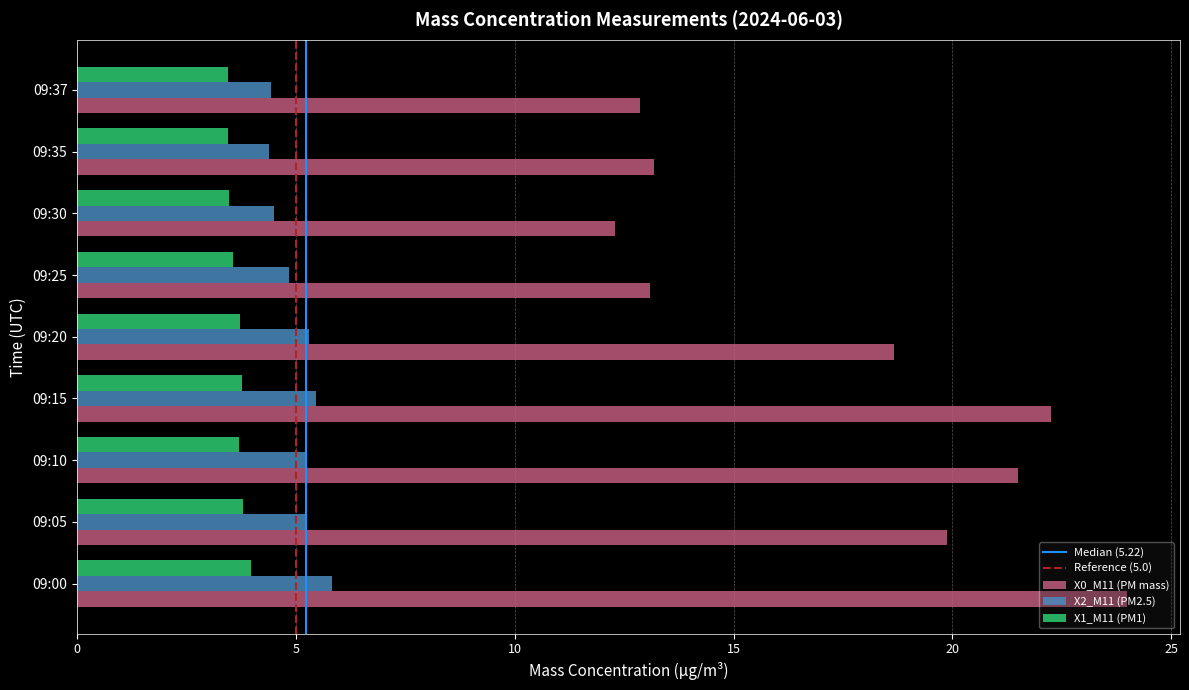

Rank the series by their maximum value, from highest to lowest.

X0_M11 (PM mass), X2_M11 (PM2.5), X1_M11 (PM1)